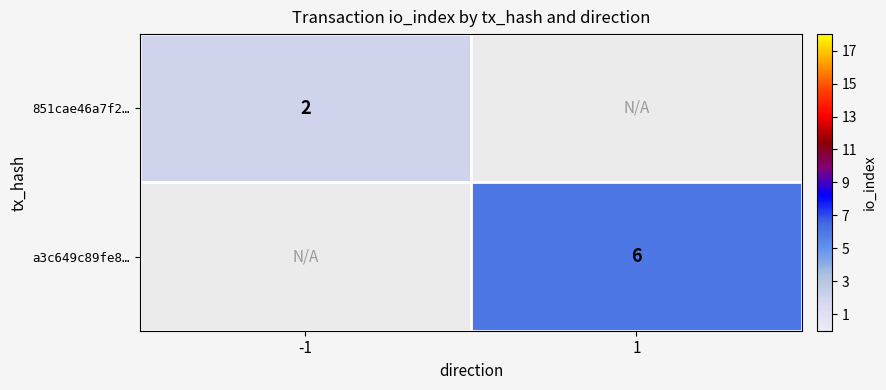

The a3c649c89fe8… series shows 2 at 1. True or false?

False